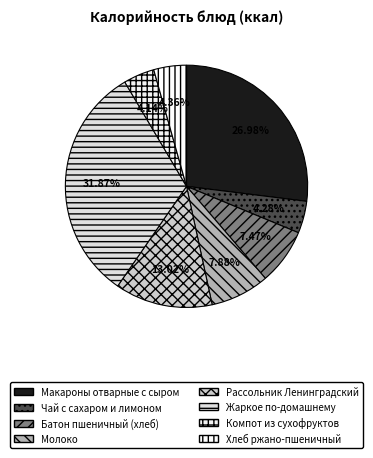

To the nearest percent, what is the difference between the largest and smallest slice percentages?

28%